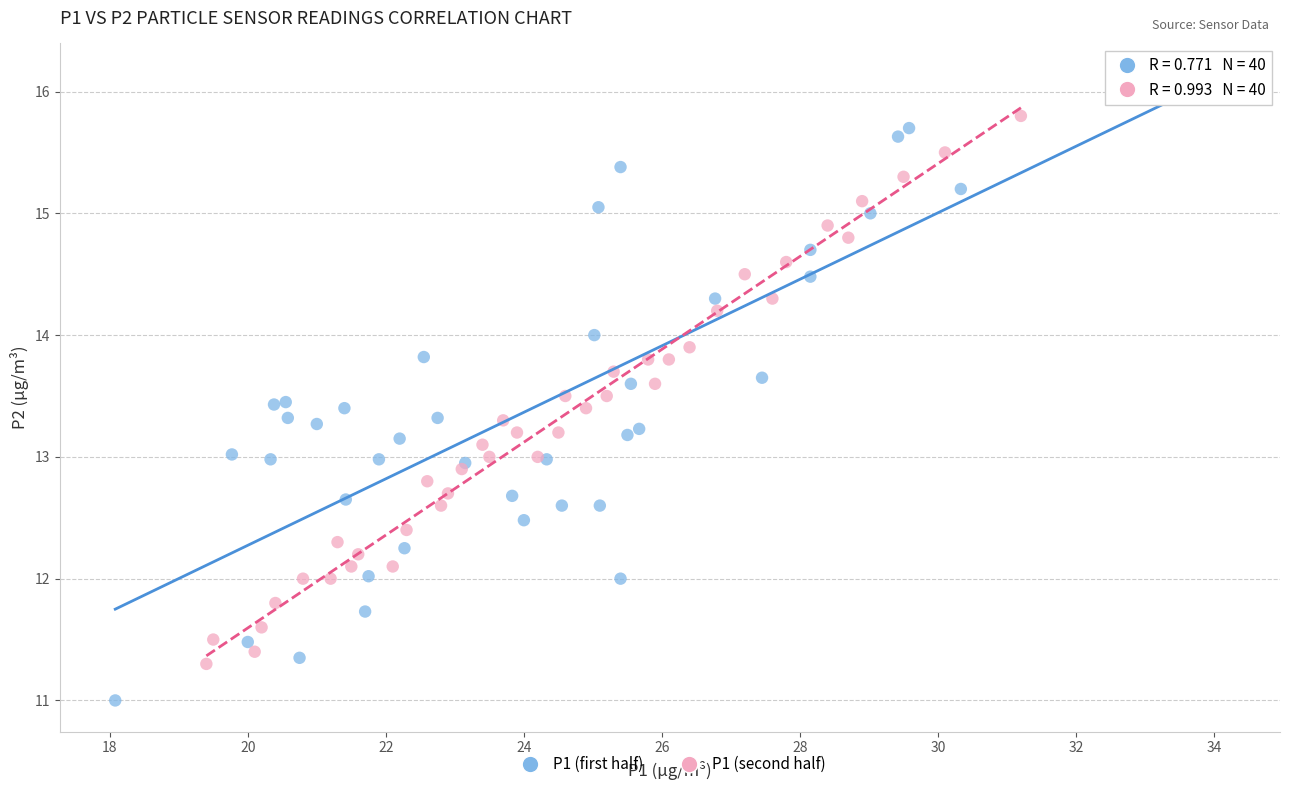

Which series contains the lowest Y value?

P1 (first half)